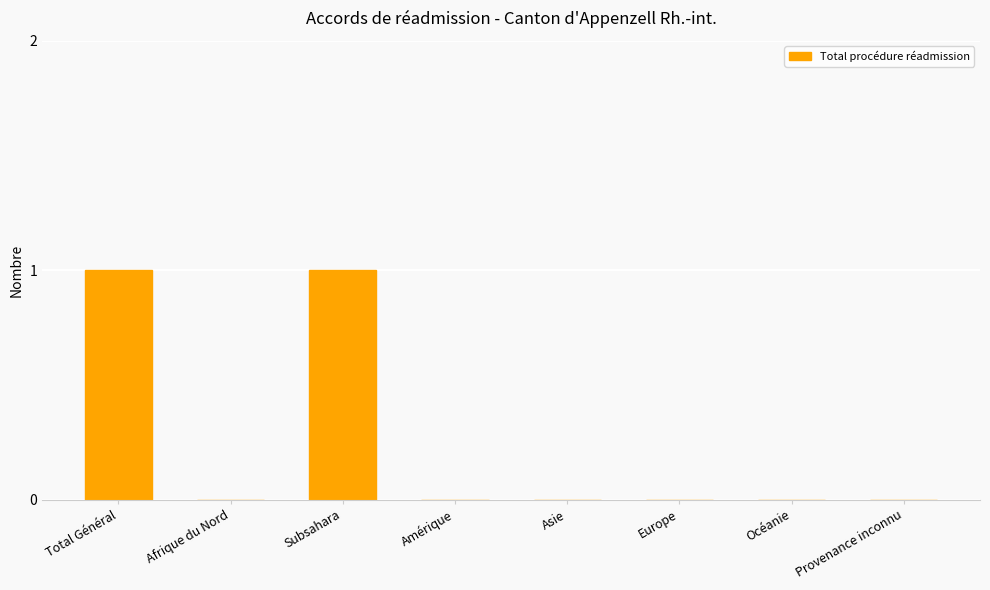

What is the change in value from Afrique du Nord to Subsahara?

+1